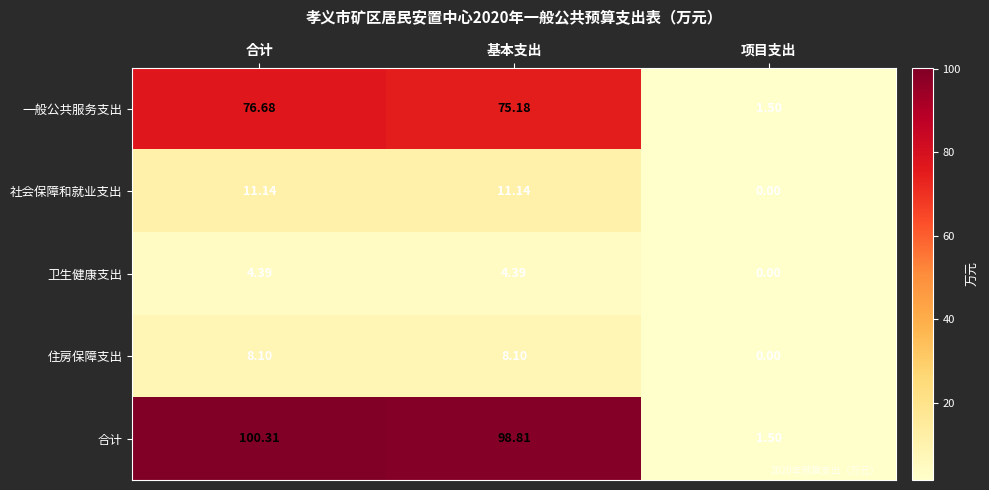

Rank the series by their maximum value, from highest to lowest.

合计, 一般公共服务支出, 社会保障和就业支出, 住房保障支出, 卫生健康支出